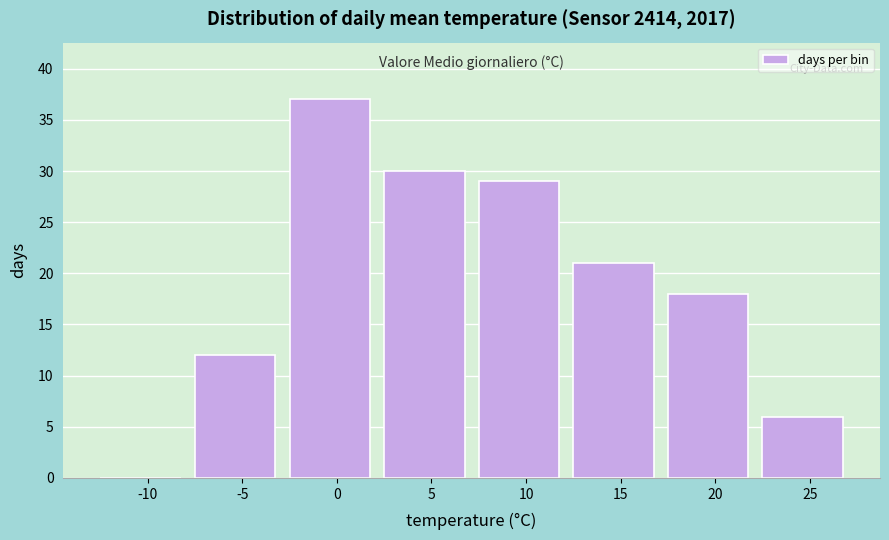

Reading left to right, extract all data points from this chart.

-10=0	-5=12	0=37	5=30	10=29	15=21	20=18	25=6